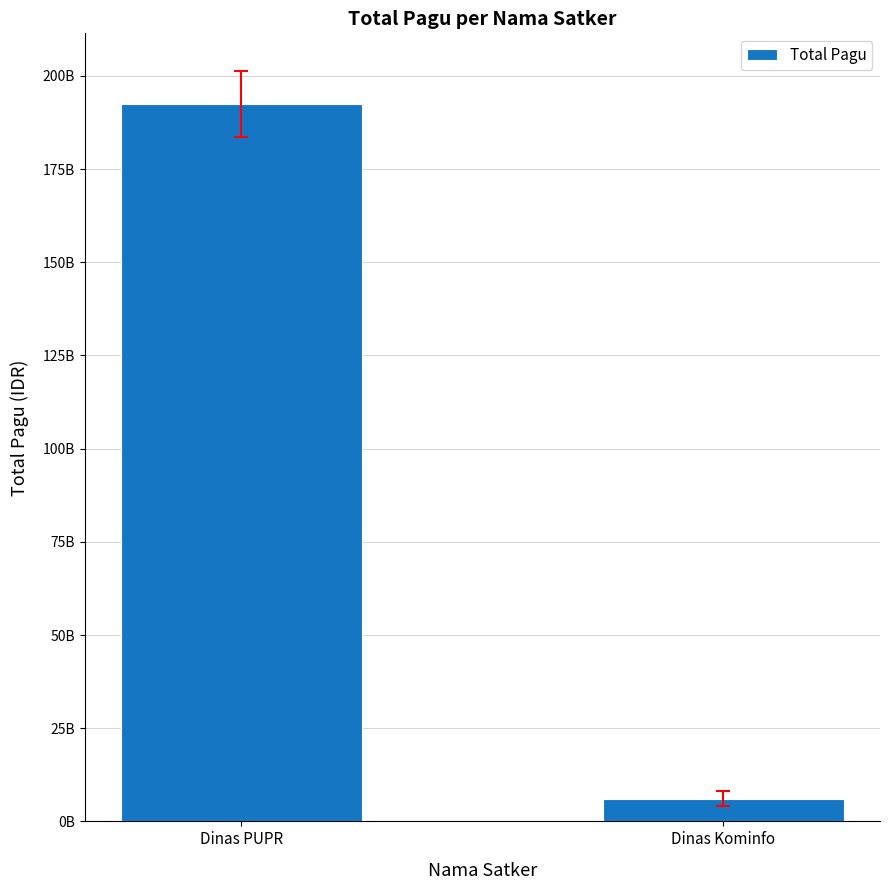

Rank the categories by value from highest to lowest.

Dinas PUPR, Dinas Kominfo